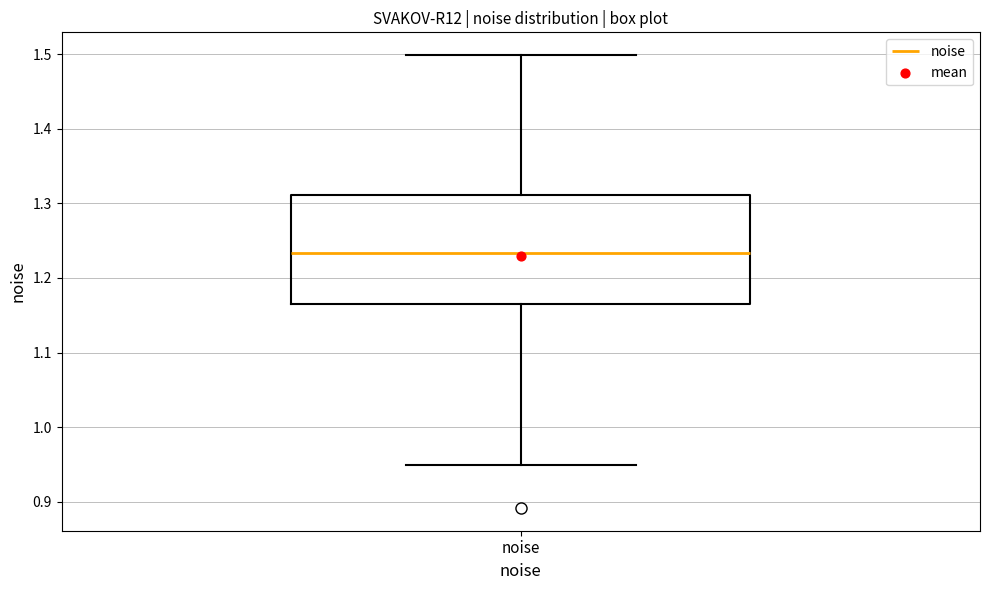

Read this box plot against the y-axis: the position of the median line, the range covered by the box, and the ends of both whiskers. The values are not printed on the chart, so give them approximately, as read against the axis.

median 1.23, box 1.17 to 1.31, whiskers 0.95 to 1.50